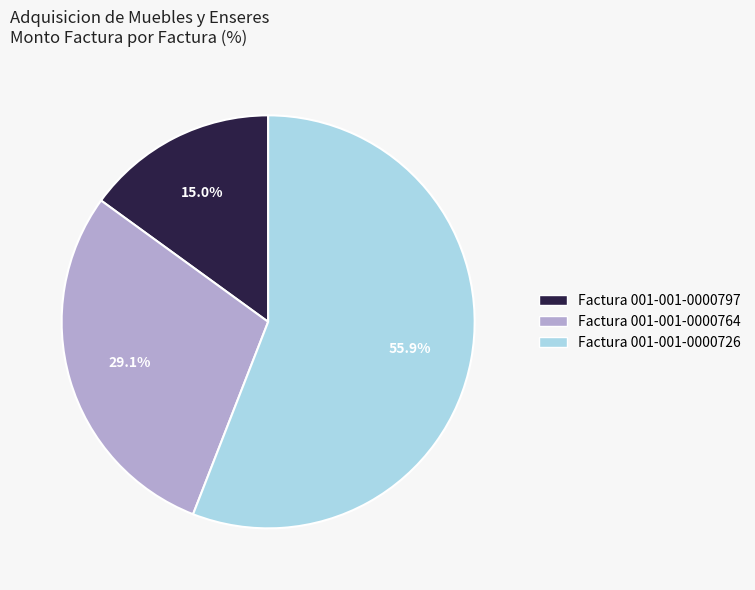

Does any single category account for the majority?

Yes